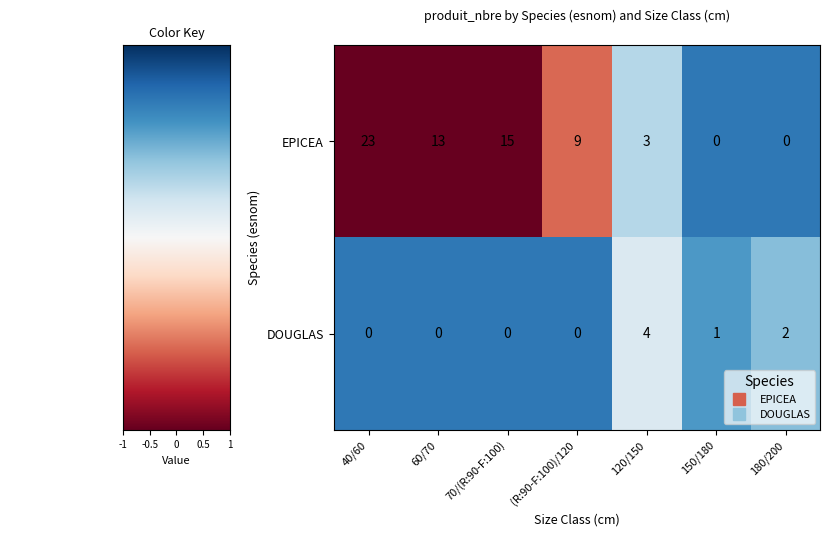

List the series in order of their overall mean, highest first.

EPICEA, DOUGLAS